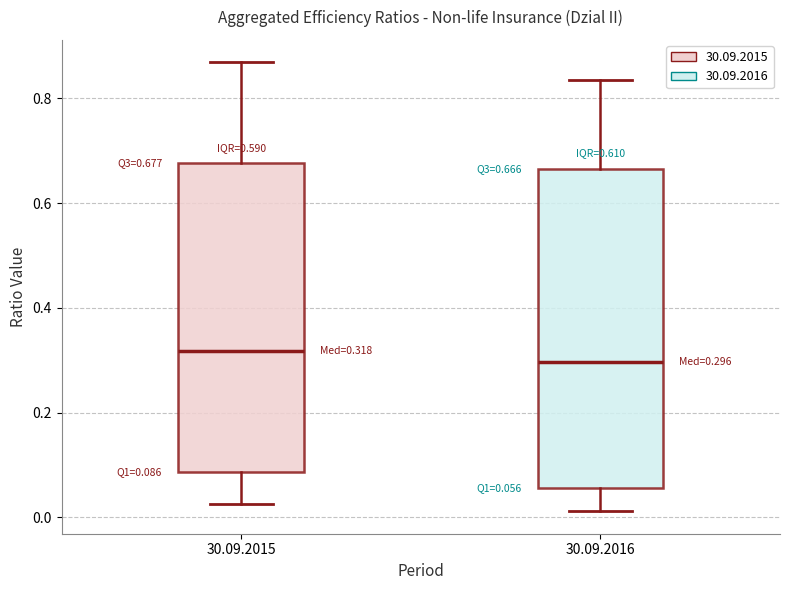

Which box's median line is the lowest?

30.09.2016